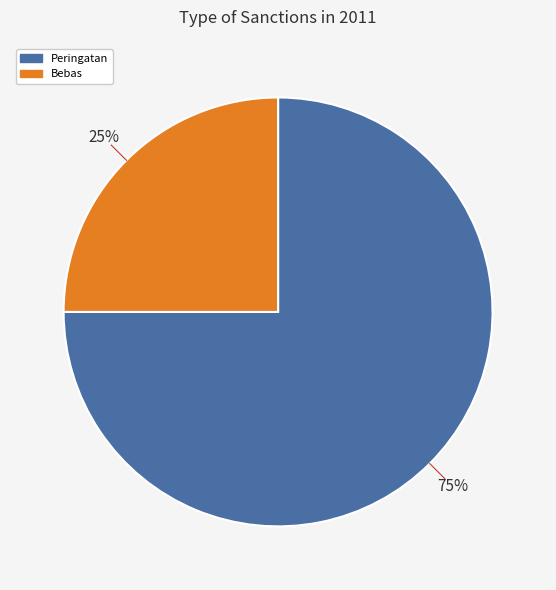

What is the largest slice in the pie chart?

Peringatan